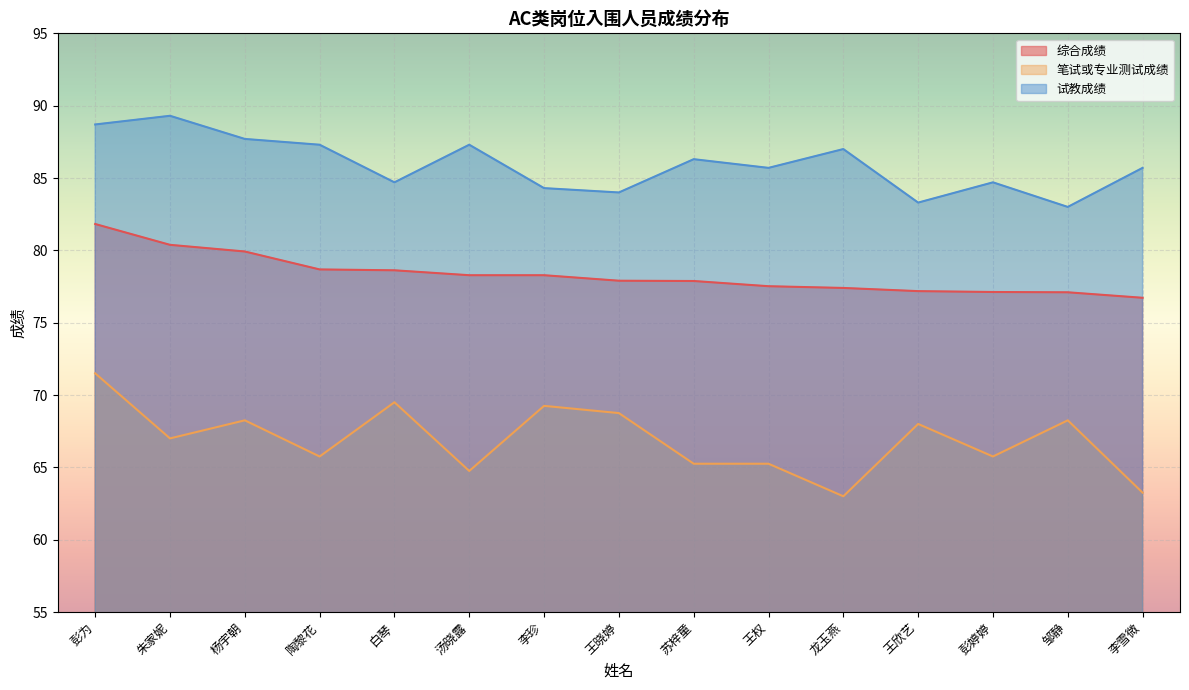

At 王晓婷, list the series in order from largest to smallest.

试教成绩, 综合成绩, 笔试或专业测试成绩